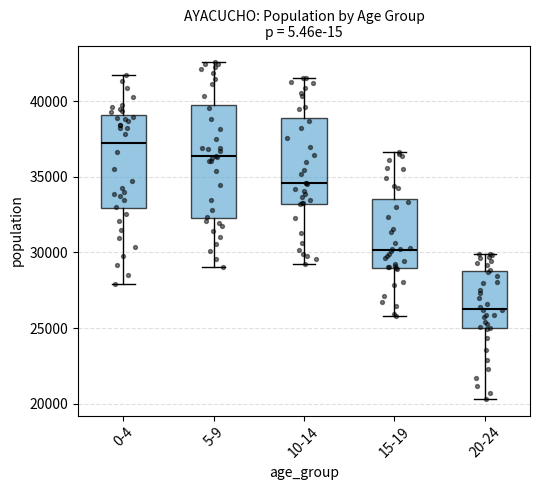

Reading left to right, transcribe this box plot: for each box, give where its median line is, the range the box spans, and where its two whiskers end, as read against the y-axis. The values are not printed on the chart, so give them approximately, as read against the axis.

0-4: median 37500, box 33000 to 39000, whiskers 28000 to 41500
5-9: median 36500, box 32500 to 39500, whiskers 29000 to 42500
10-14: median 34500, box 33000 to 39000, whiskers 29500 to 41500
15-19: median 30000, box 29000 to 33500, whiskers 26000 to 36500
20-24: median 26500, box 25000 to 29000, whiskers 20500 to 30000